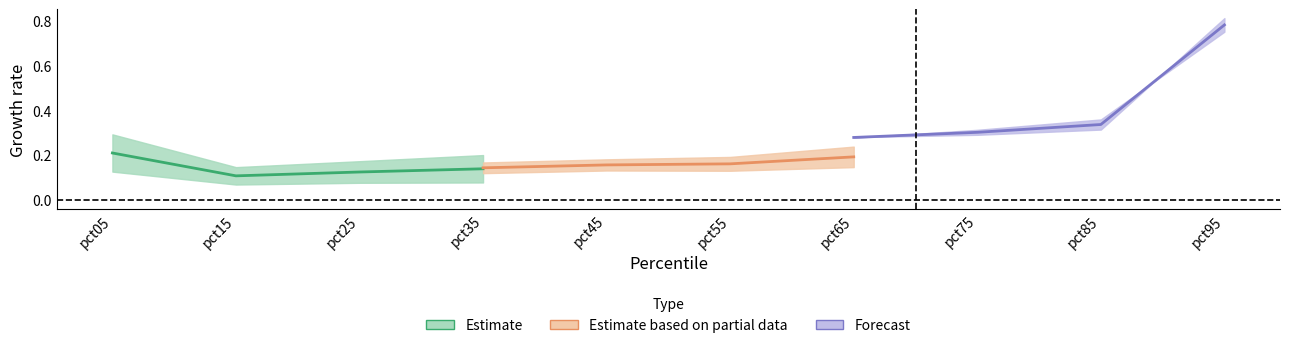

What is the greatest value displayed?

0.8